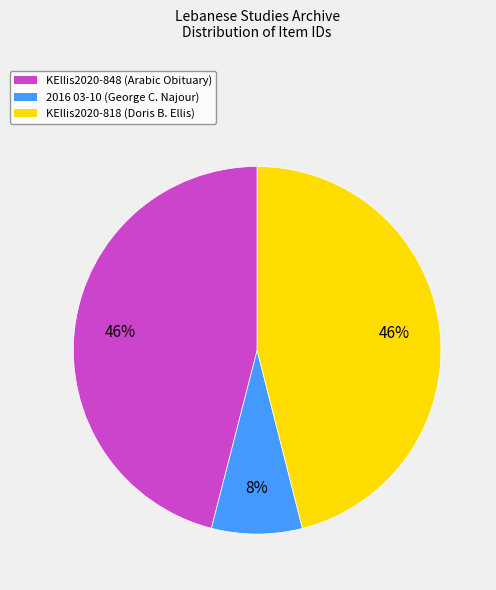

Which category has the smallest portion of the pie?

2016 03-10 (George C. Najour)